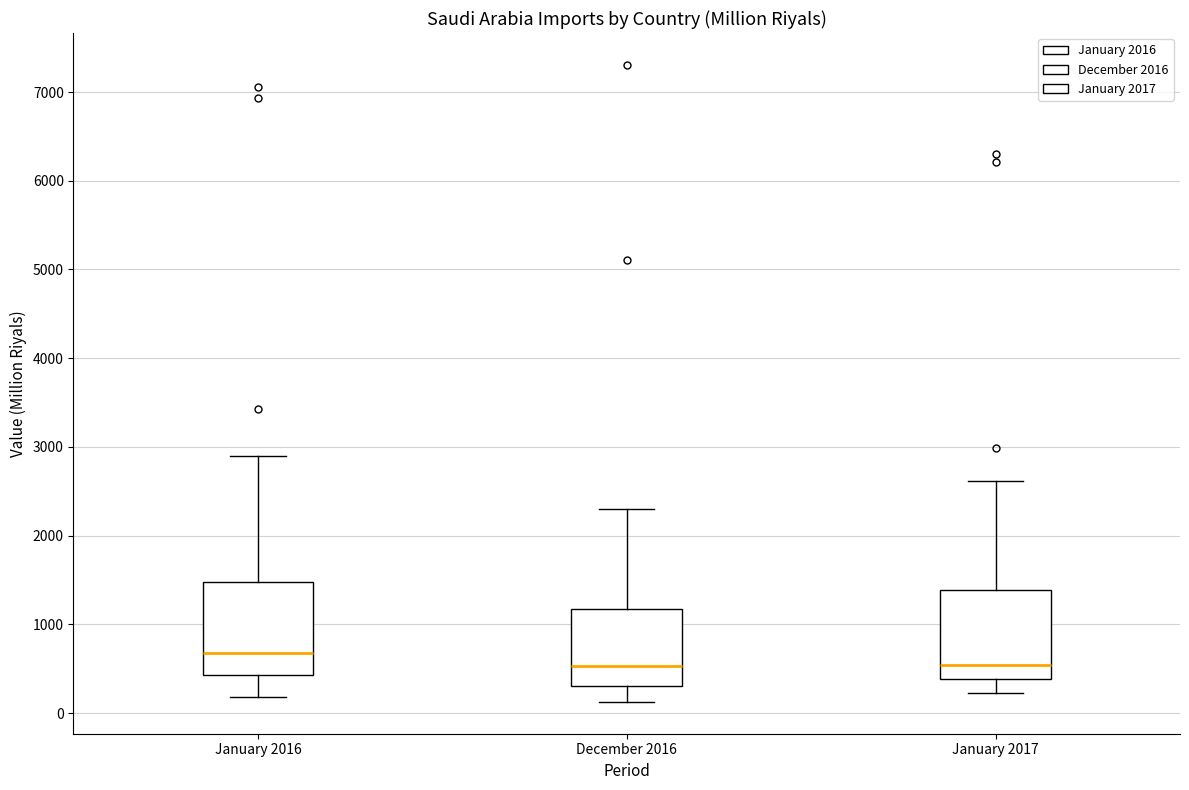

Reading left to right, transcribe this box plot: for each box, give where its median line is, the range the box spans, and where its two whiskers end, as read against the y-axis. The values are not printed on the chart, so give them approximately, as read against the axis.

January 2016: median 700, box 400 to 1500, whiskers 200 to 2900
December 2016: median 500, box 300 to 1200, whiskers 100 to 2300
January 2017: median 500, box 400 to 1400, whiskers 200 to 2600